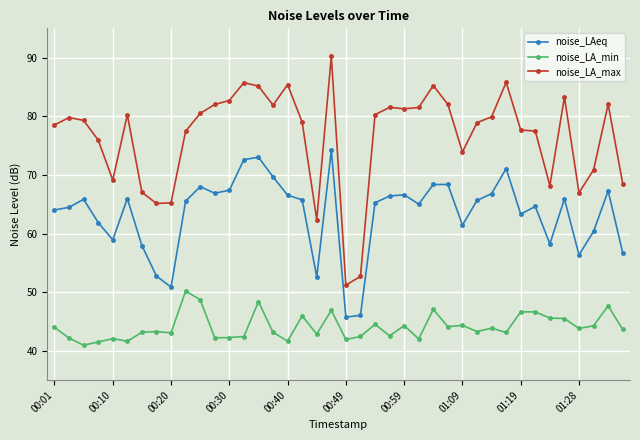

What is the average value of the noise_LA_min series?

44.1